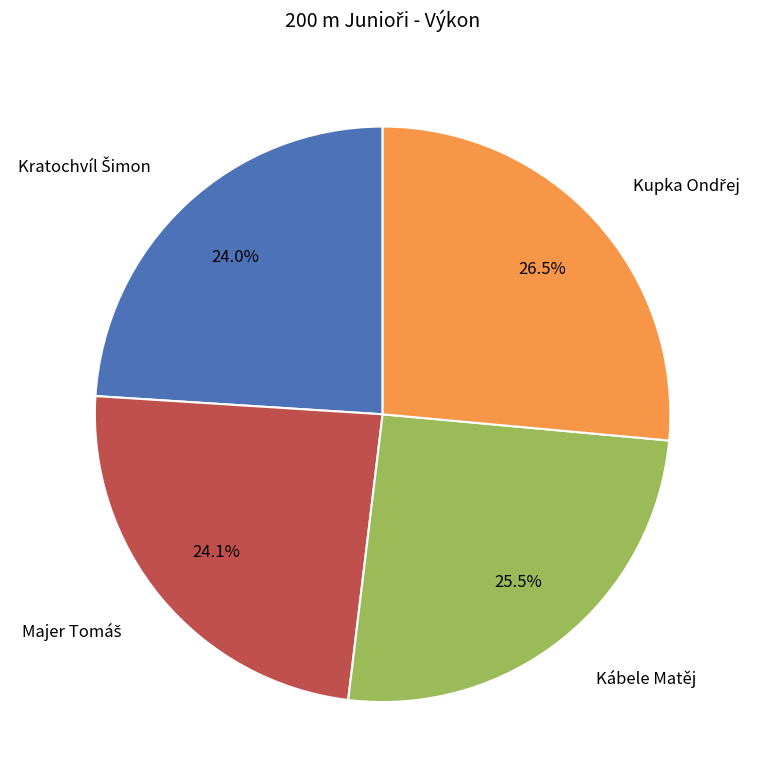

Is there any slice that represents more than half of the pie?

No